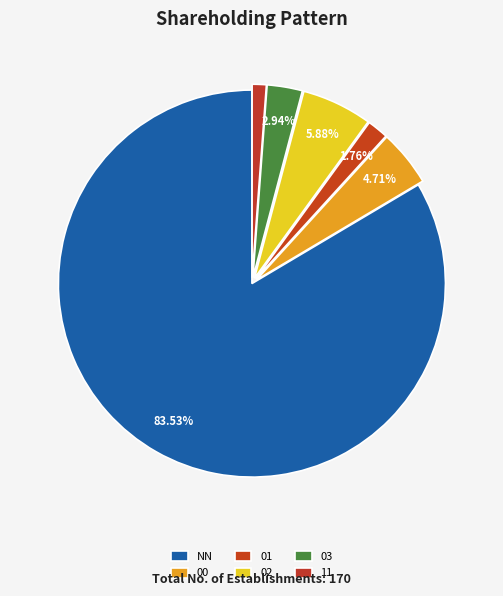

What is the total percentage of 03 and 11?

4.1%